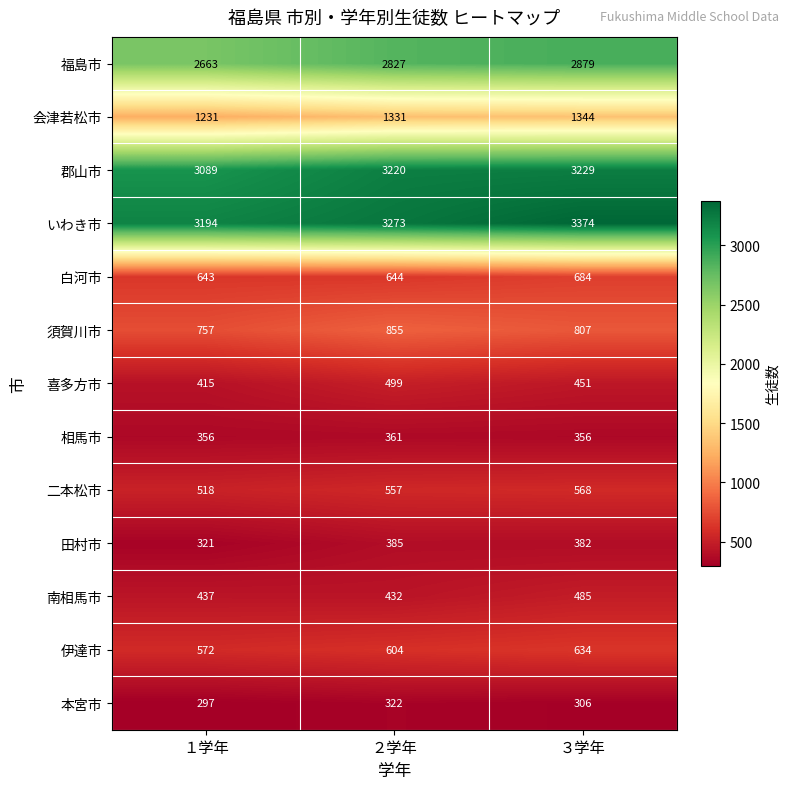

What is the total value across all series at ２学年?

15310